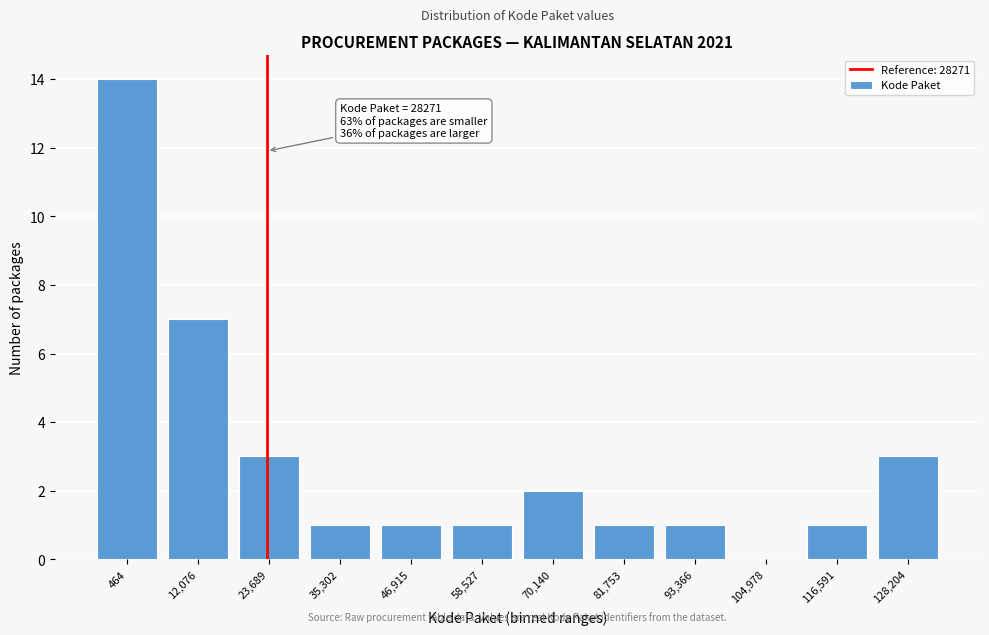

Reading right to left, extract all data points from this chart.

128,204=3	116,591=1	104,978=0	93,366=1	81,753=1	70,140=2	58,527=1	46,915=1	35,302=1	23,689=3	12,076=7	464=14